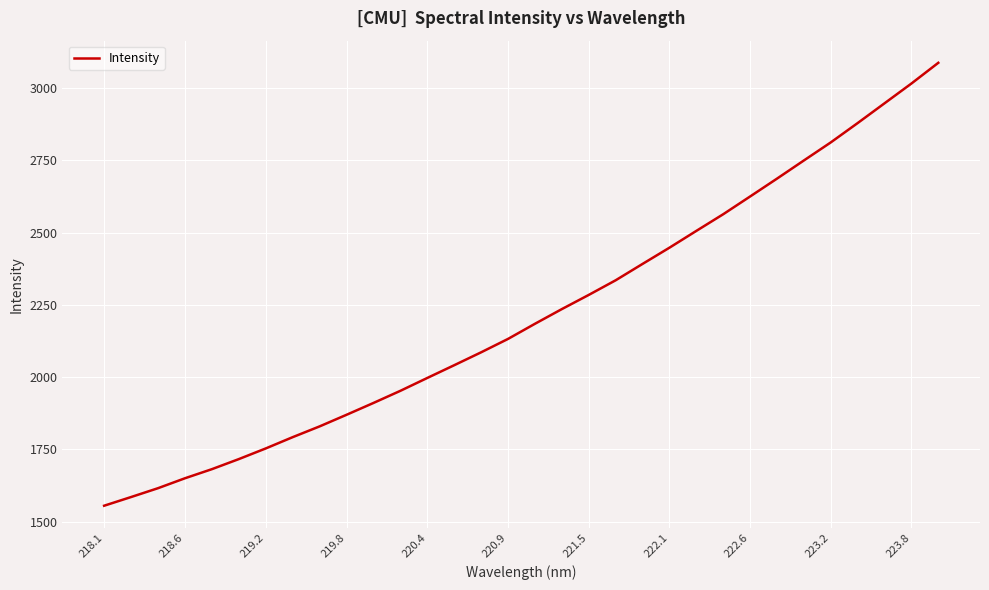

Count the number of values greater than 2184.

16